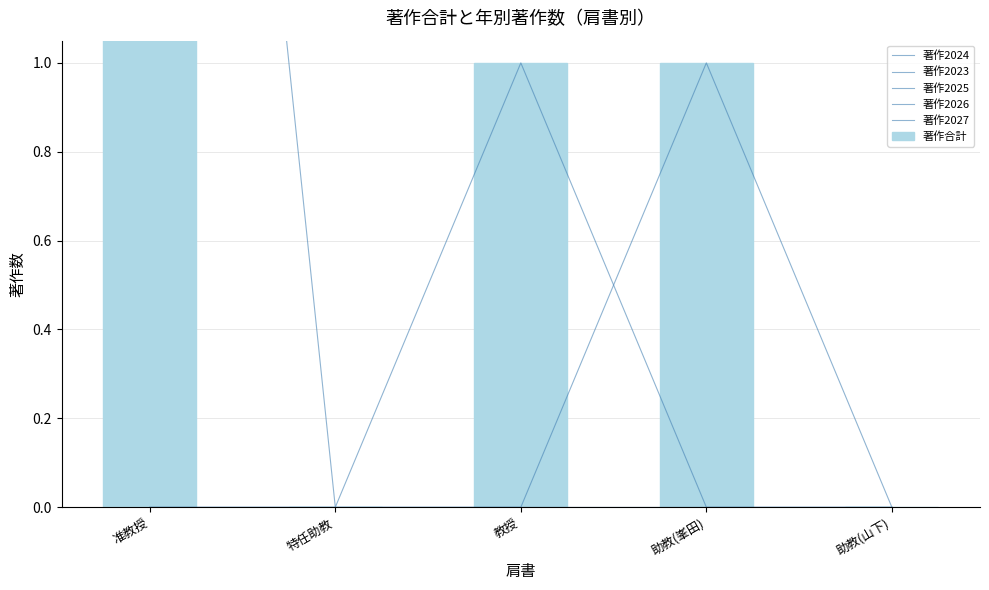

Reading left to right, what are all the values shown in this chart?

著作2024: 准教授=4	特任助教=0	教授=1	助教(峯田)=0	助教(山下)=0
著作2023: 准教授=0	特任助教=0	教授=0	助教(峯田)=1	助教(山下)=0
著作2025: 准教授=0	特任助教=0	教授=0	助教(峯田)=0	助教(山下)=0
著作2026: 准教授=0	特任助教=0	教授=0	助教(峯田)=0	助教(山下)=0
著作2027: 准教授=0	特任助教=0	教授=0	助教(峯田)=0	助教(山下)=0
著作合計: 准教授=4	特任助教=0	教授=1	助教(峯田)=1	助教(山下)=0